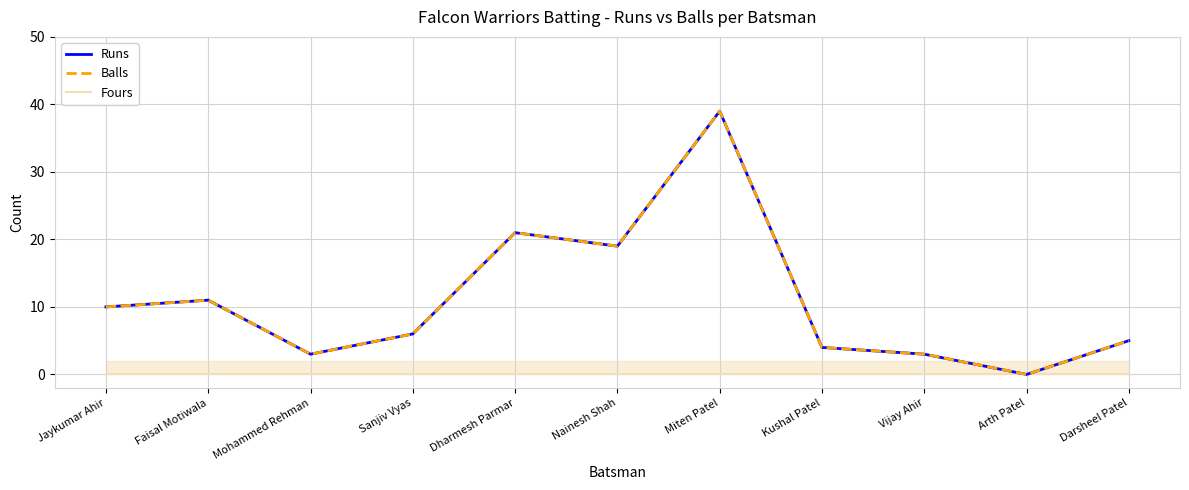

True or false: Balls and Runs intersect in this chart.

False